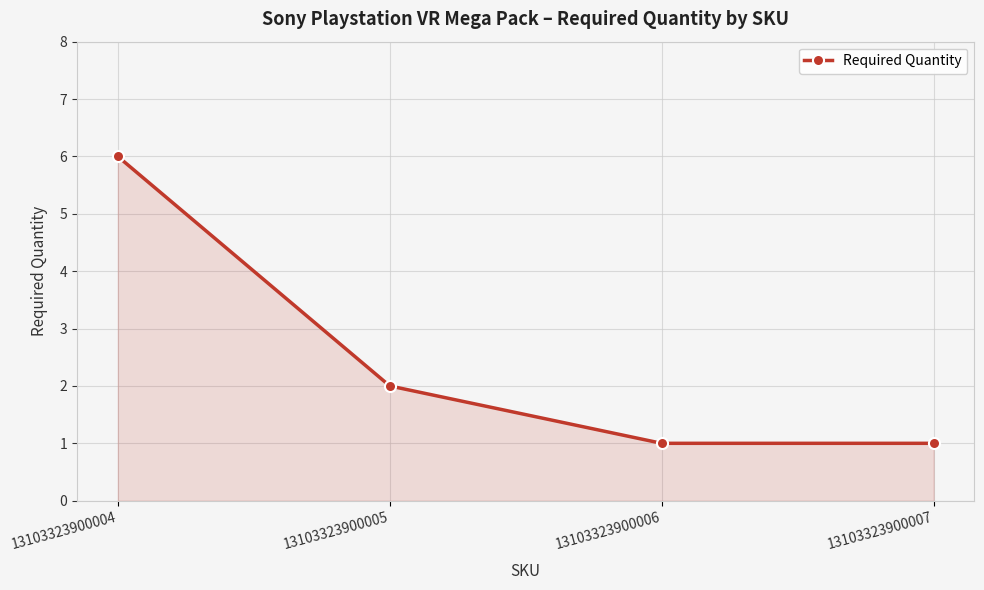

How many lines are shown in the chart?

1